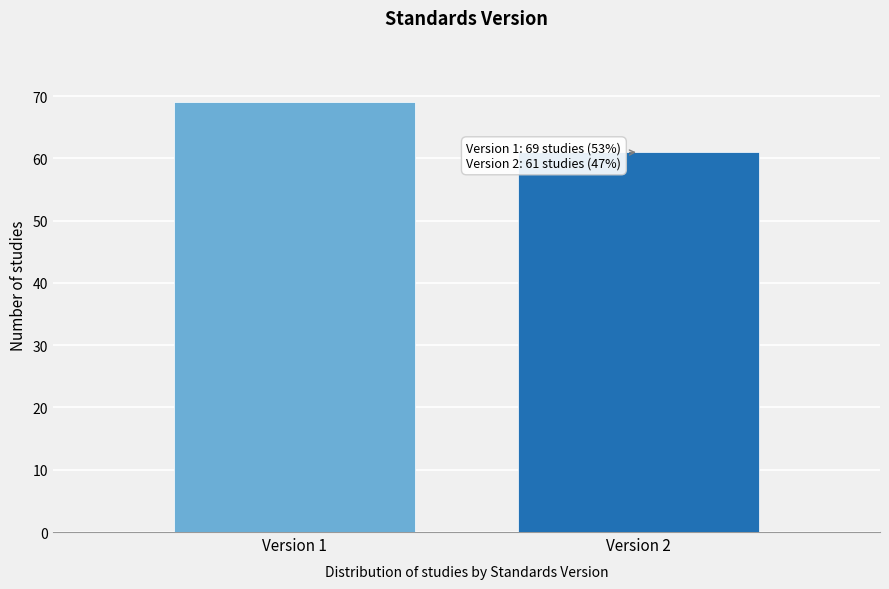

Reading left to right, list all the values displayed in this chart.

69	61